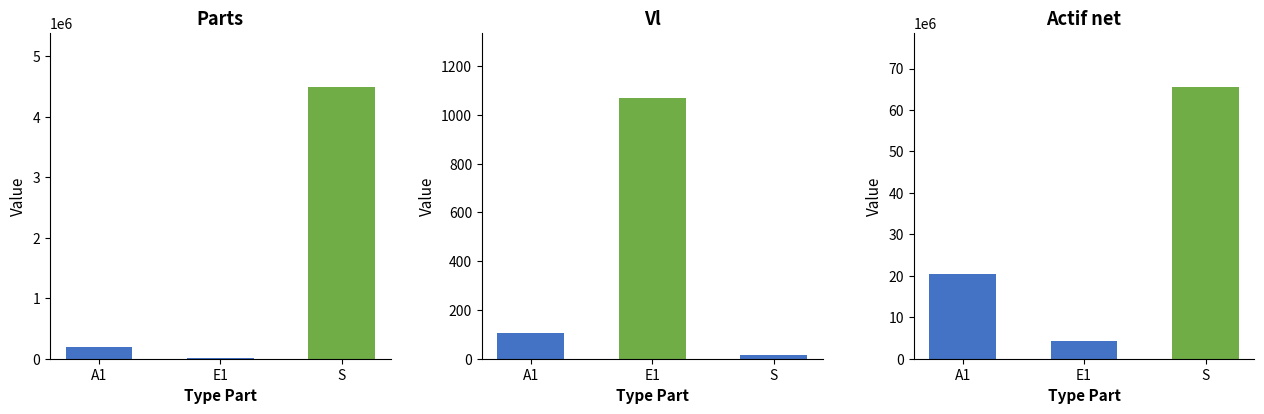

At which label does Actif net reach its minimum?

E1